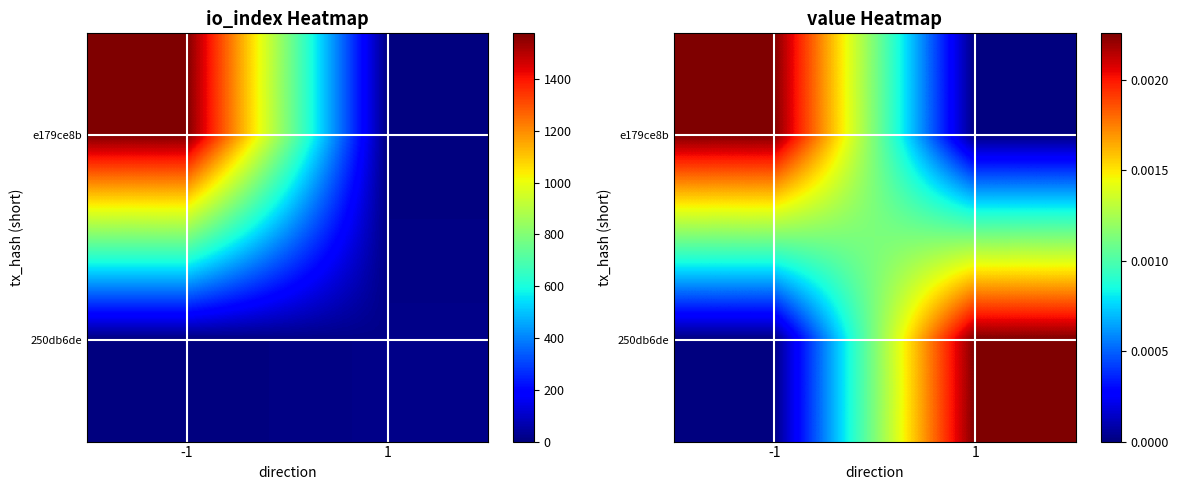

At which label does e179ce8b reach its minimum?

1